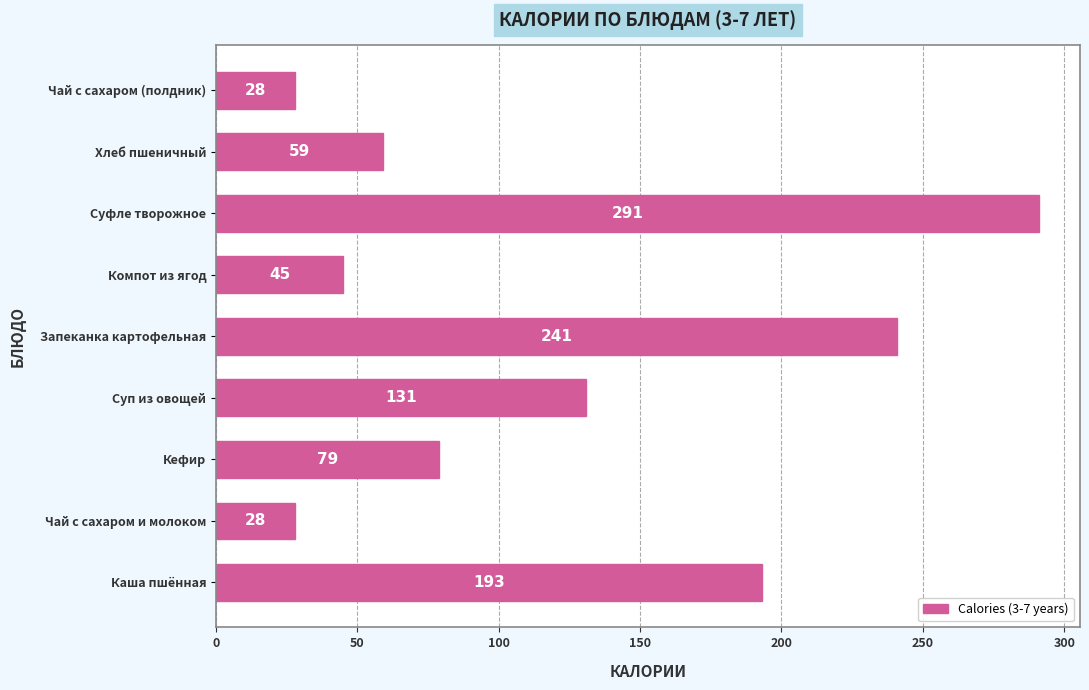

What is the sum of all values?

1095